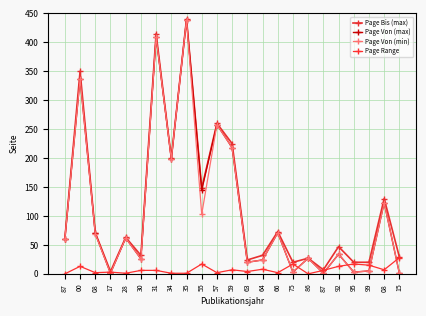

Where does the Page Von (min) series first go above 61?

00